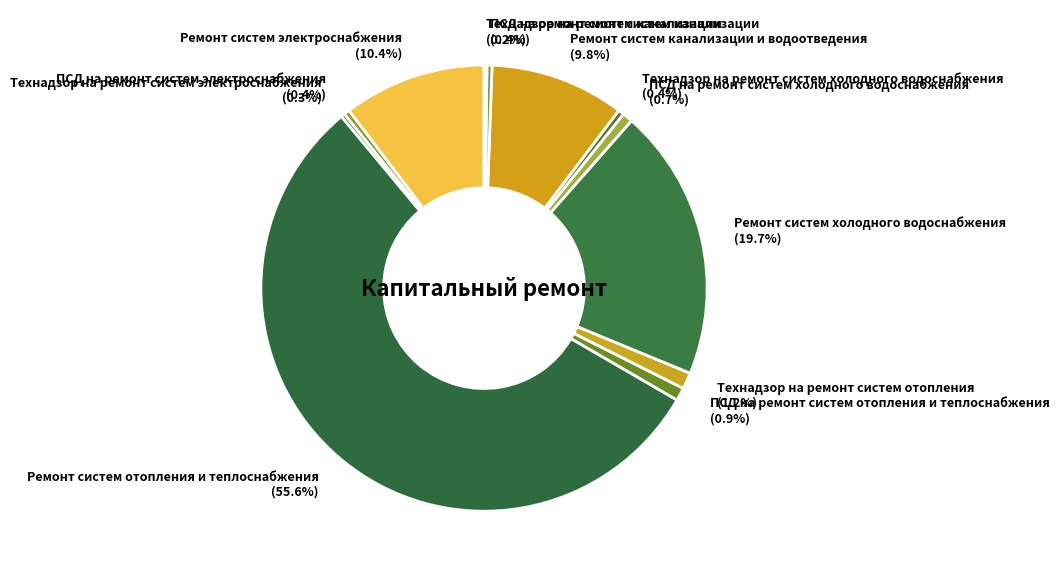

Approximately how many times larger is the value at ПСД на ремонт систем канализации (0.4%) compared to Технадзор на ремонт систем отопления (1.2%)?

0.3